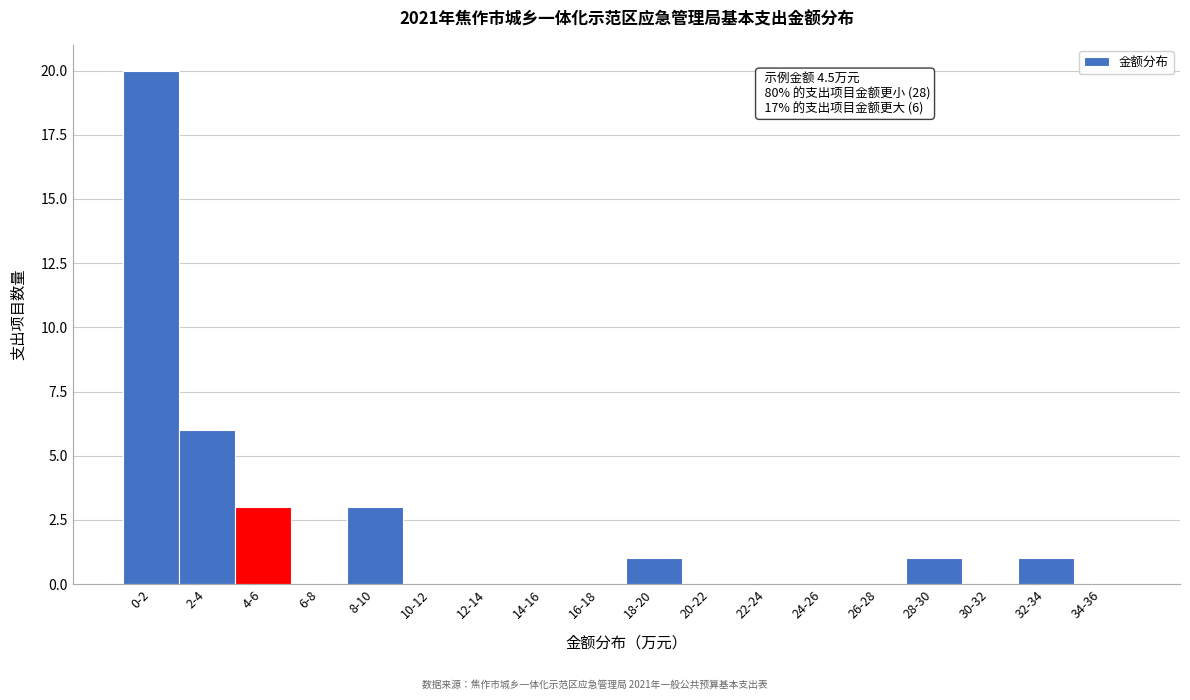

Reading left to right, extract all data points from this chart.

0-2=20	2-4=6	4-6=3	6-8=0	8-10=3	10-12=0	12-14=0	14-16=0	16-18=0	18-20=1	20-22=0	22-24=0	24-26=0	26-28=0	28-30=1	30-32=0	32-34=1	34-36=0